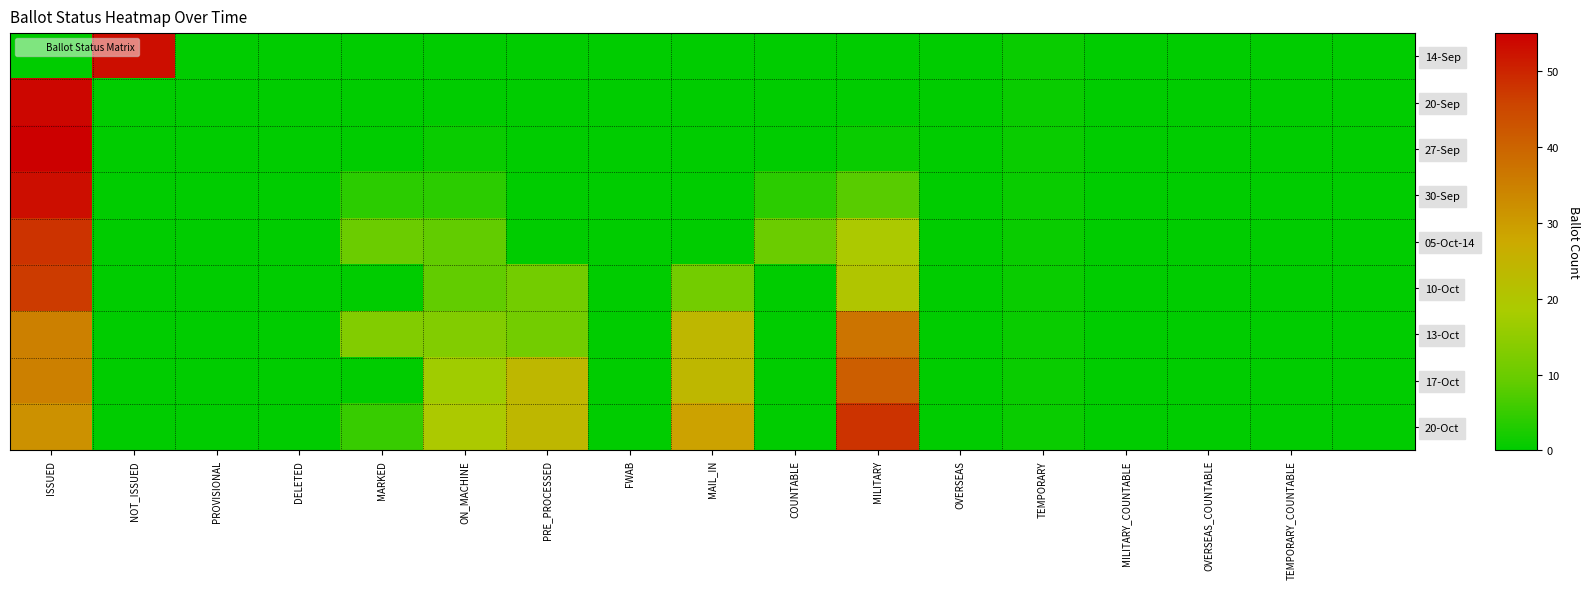

Reading left to right, what are all the values shown in this chart?

14-Sep: 0	53	0	0	0	0	0	0	0	0	0	0	1	0	0	0	0
20-Sep: 54	0	0	0	0	0	0	0	0	0	0	0	1	0	0	0	0
27-Sep: 55	0	0	0	0	1	0	0	0	0	1	0	1	0	0	0	0
30-Sep: 53	0	0	0	4	4	0	0	0	4	8	0	1	0	0	0	0
05-Oct-14: 48	0	0	0	10	9	0	0	0	10	19	0	1	0	0	0	0
10-Oct: 47	0	0	0	0	9	11	0	11	0	20	0	1	0	0	0	0
13-Oct: 35	0	0	0	13	13	11	0	24	0	37	0	1	0	0	0	0
17-Oct: 35	0	0	0	0	17	24	0	24	0	41	0	1	0	0	0	0
20-Oct: 32	0	0	0	5	19	24	0	29	0	48	0	1	0	0	0	0